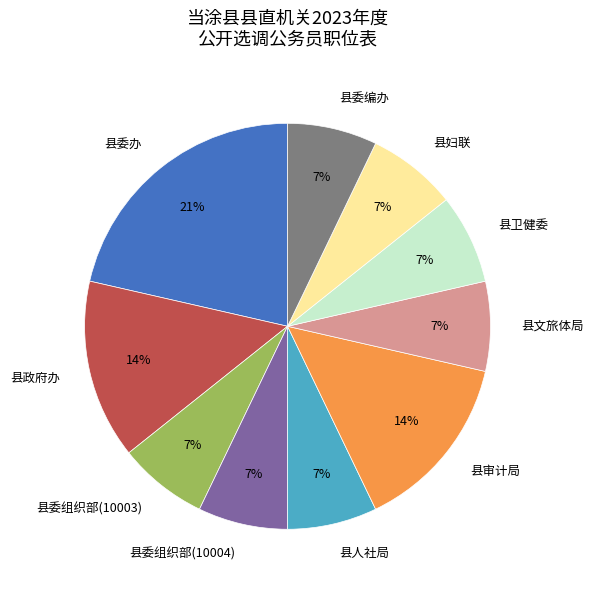

The 县文旅体局 slice represents 7% of the pie. True or false?

True